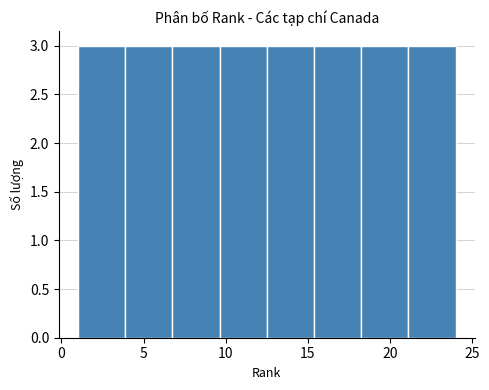

What is the height of the bar covering 4.0 to 7.0 on the x-axis? Neither the bar edges nor the heights are printed on the chart, so give them approximately, as read against the axes.

3